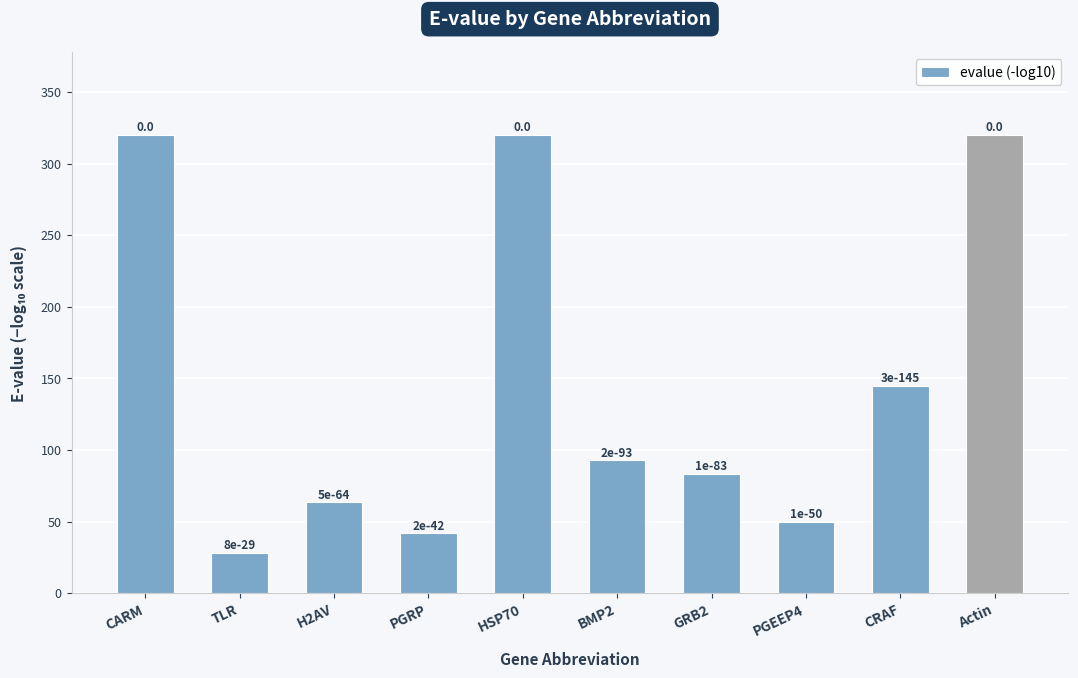

Does the chart contain stacked bars?

No